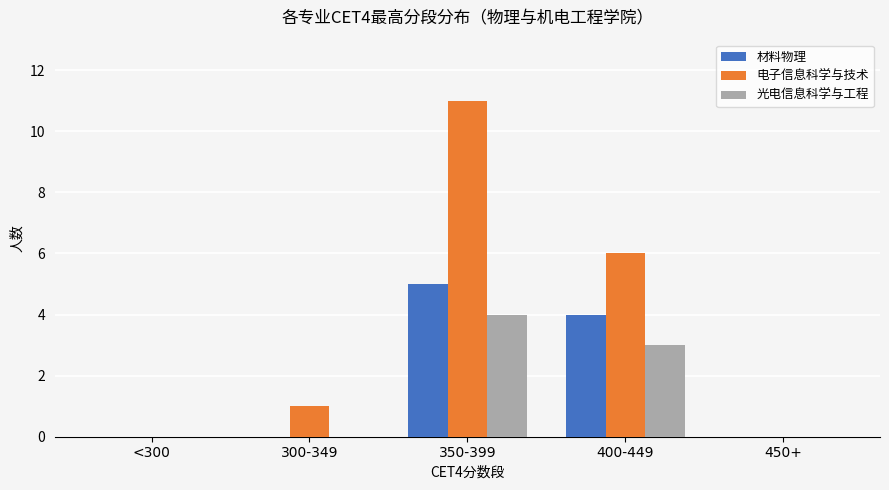

Which series changed the most between <300 and 350-399?

电子信息科学与技术